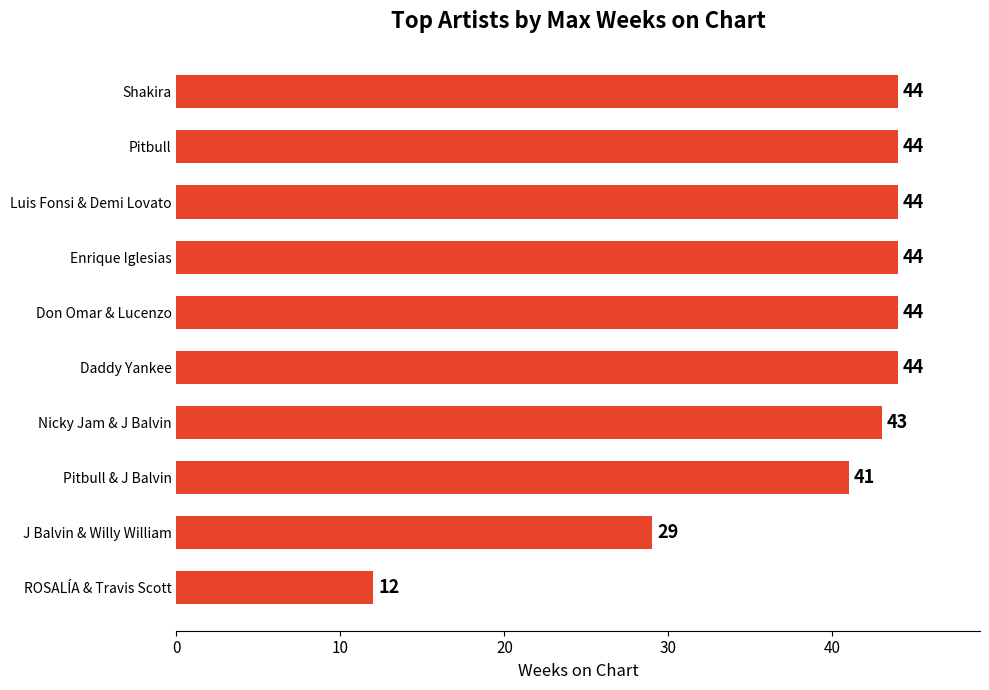

Which has a higher value, Pitbull & J Balvin or Nicky Jam & J Balvin?

Nicky Jam & J Balvin